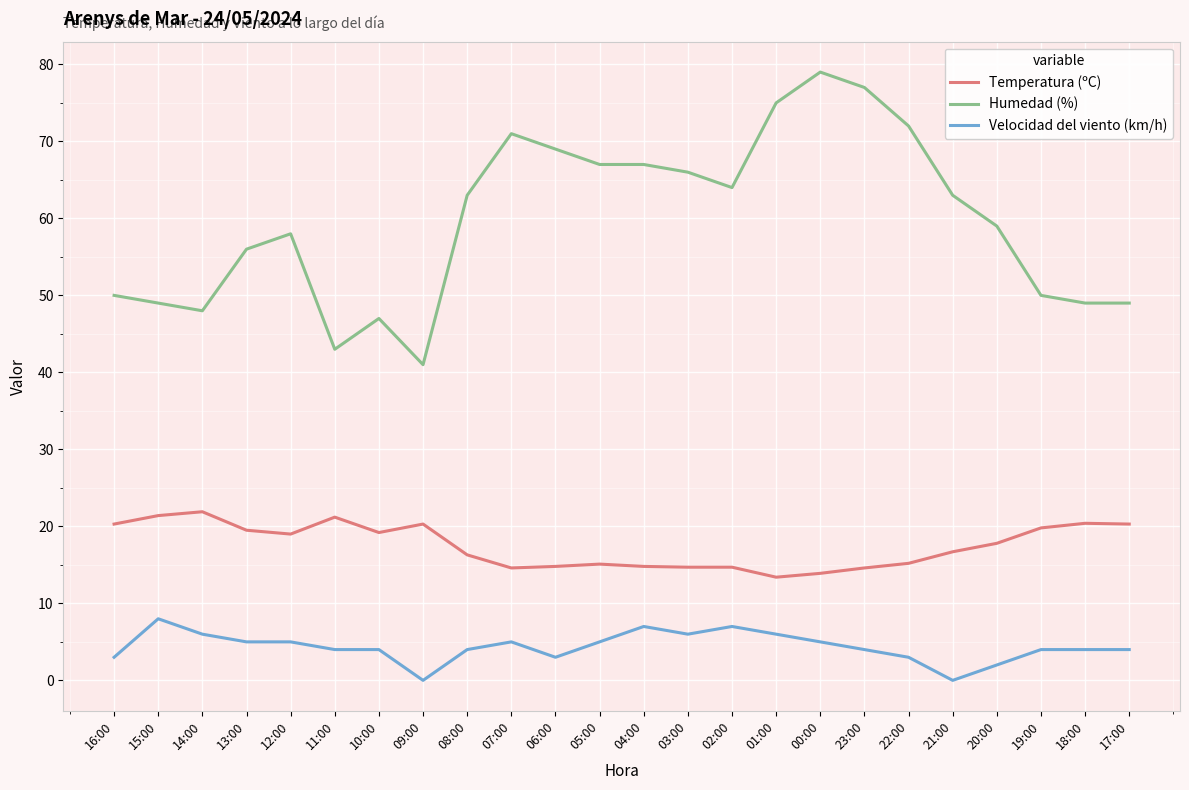

Which series changed the most between 15:00 and 23:00?

Humedad (%)